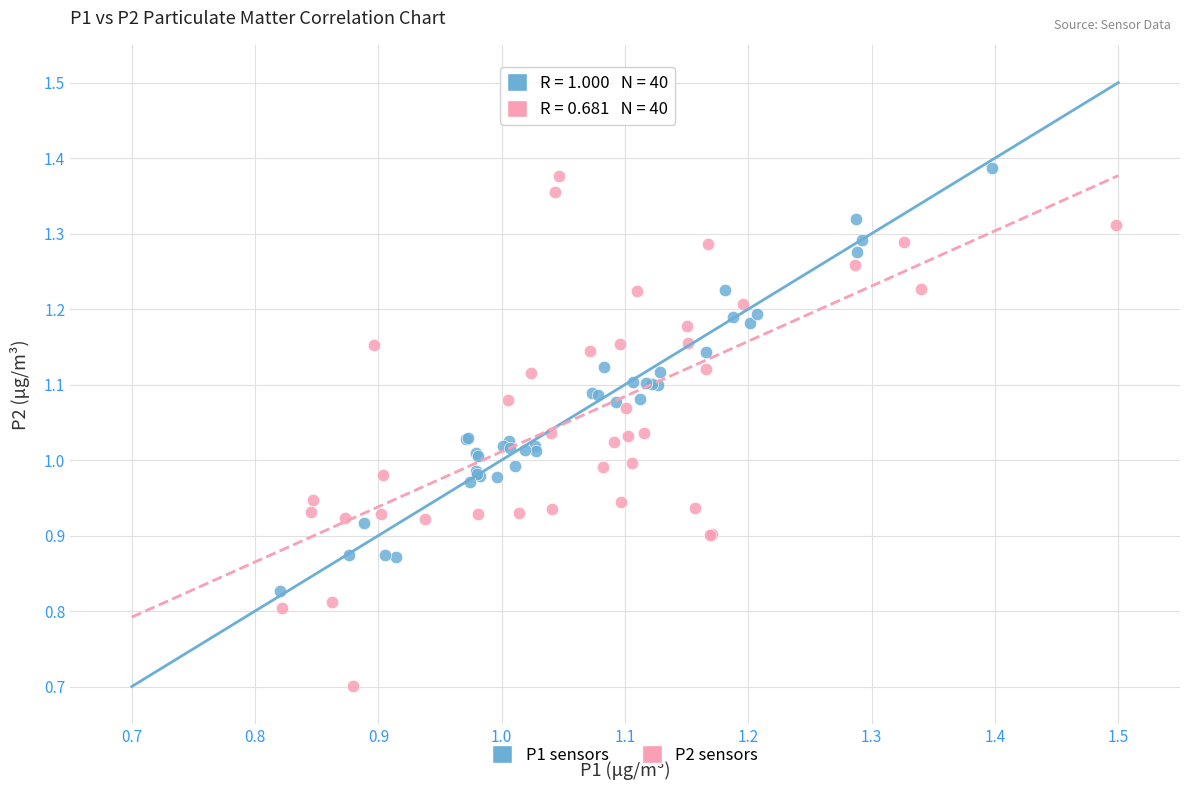

Which series reaches the minimum Y coordinate?

P2 sensors